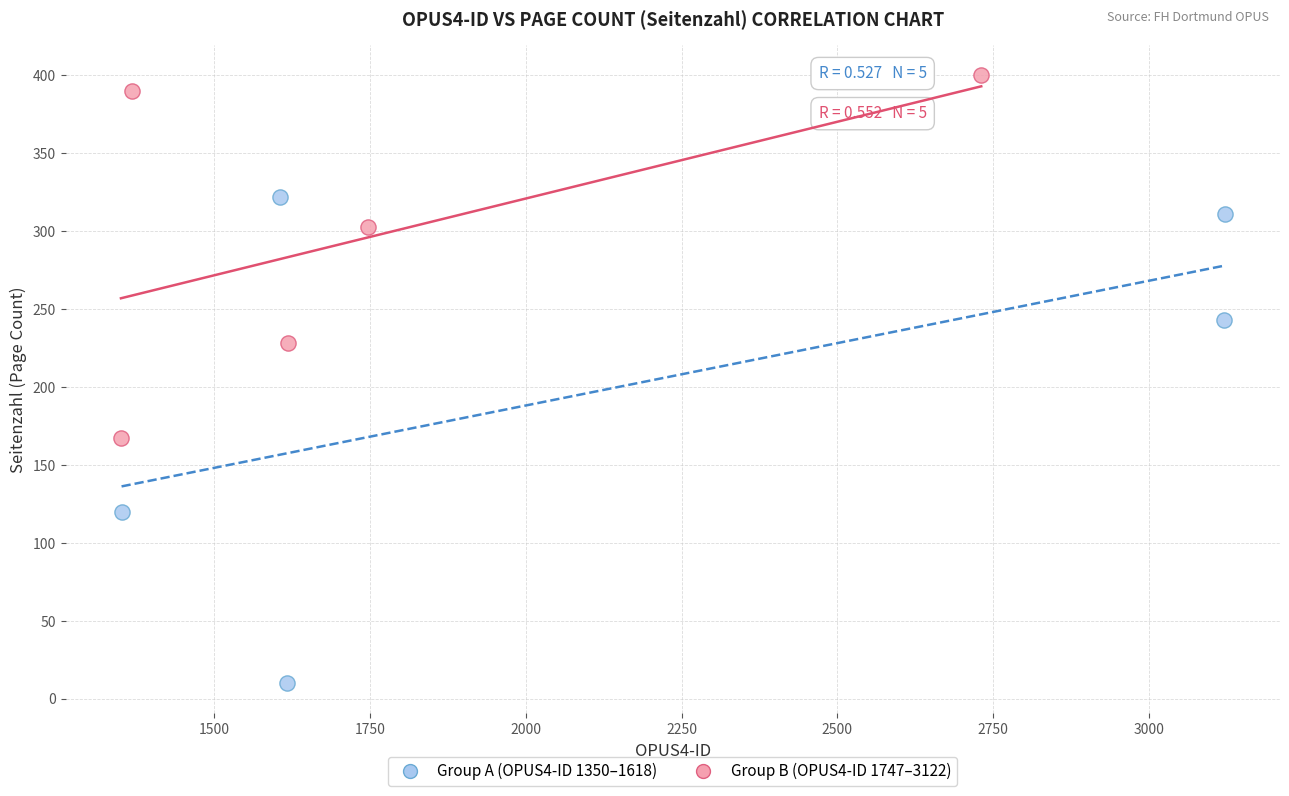

Which series reaches the maximum Y coordinate?

Group B (OPUS4-ID 1747–3122)